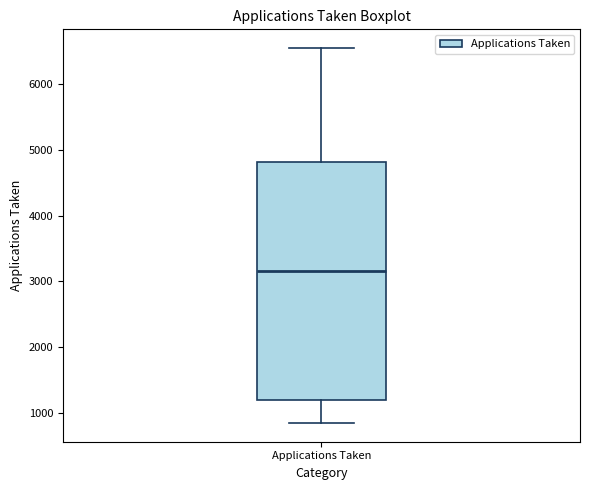

Where is the upper edge of the box for Applications Taken on the y-axis? The values are not printed on the chart, so give them approximately, as read against the axis.

4800